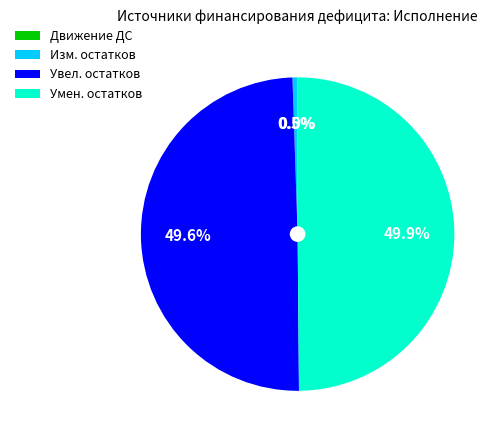

Between Изм. остатков and Увел. остатков, which is larger?

Увел. остатков